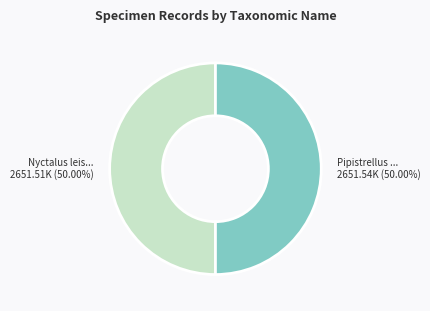

Count the number of slices in the pie.

2